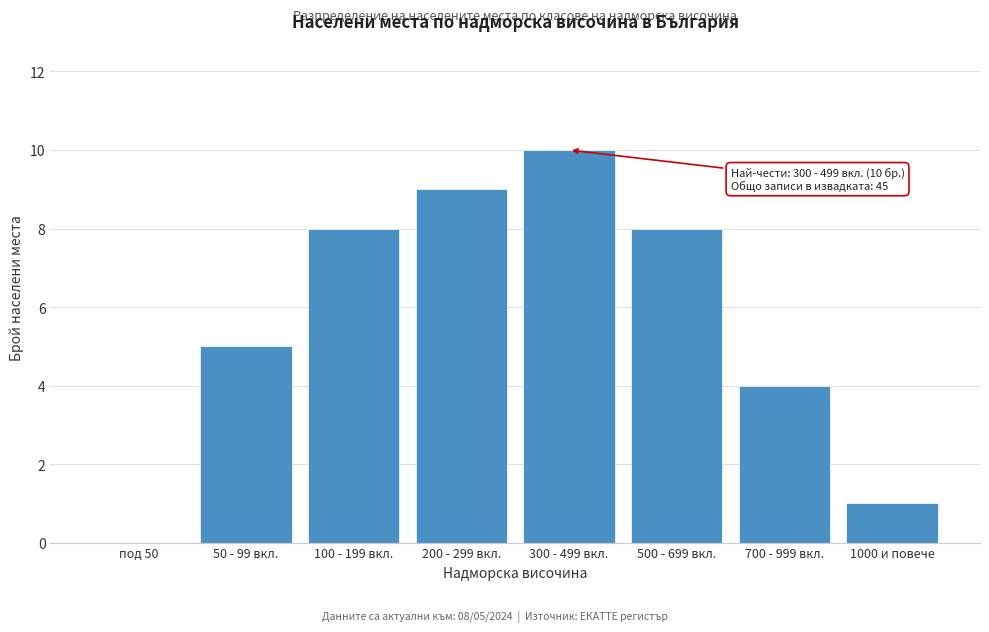

Reading left to right, extract all data points from this chart.

под 50=0	50 - 99 вкл.=5	100 - 199 вкл.=8	200 - 299 вкл.=9	300 - 499 вкл.=10	500 - 699 вкл.=8	700 - 999 вкл.=4	1000 и повече=1